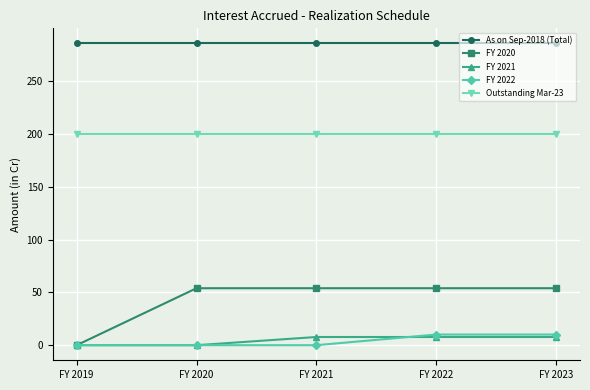

What are all the series names shown in the legend?

As on Sep-2018 (Total), FY 2020, FY 2021, FY 2022, Outstanding Mar-23